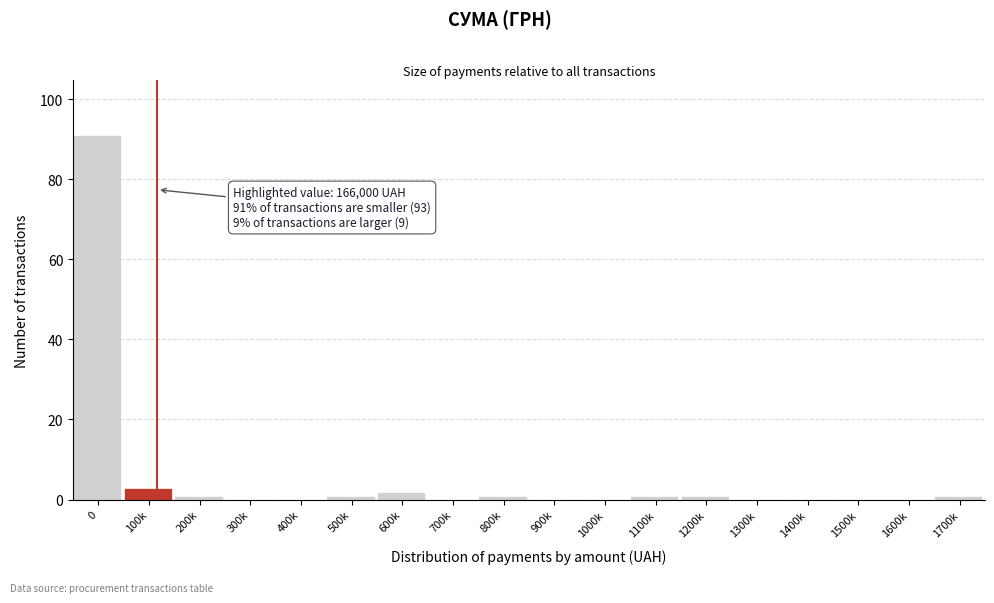

Reading left to right, transcribe all the data shown in this chart.

0=91	100k=3	200k=1	300k=0	400k=0	500k=1	600k=2	700k=0	800k=1	900k=0	1000k=0	1100k=1	1200k=1	1300k=0	1400k=0	1500k=0	1600k=0	1700k=1